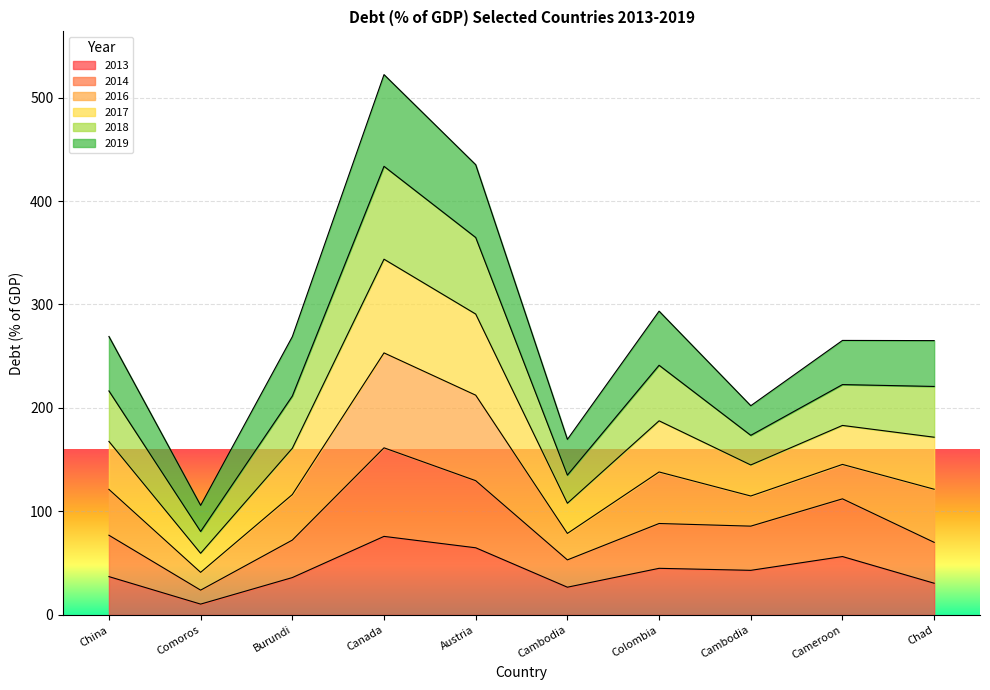

The 2013 series shows 45.7 at Chad. True or false?

False